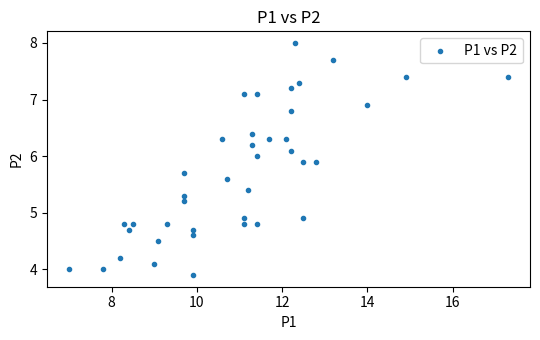

What is the range of X values (max minus min)?

10.3